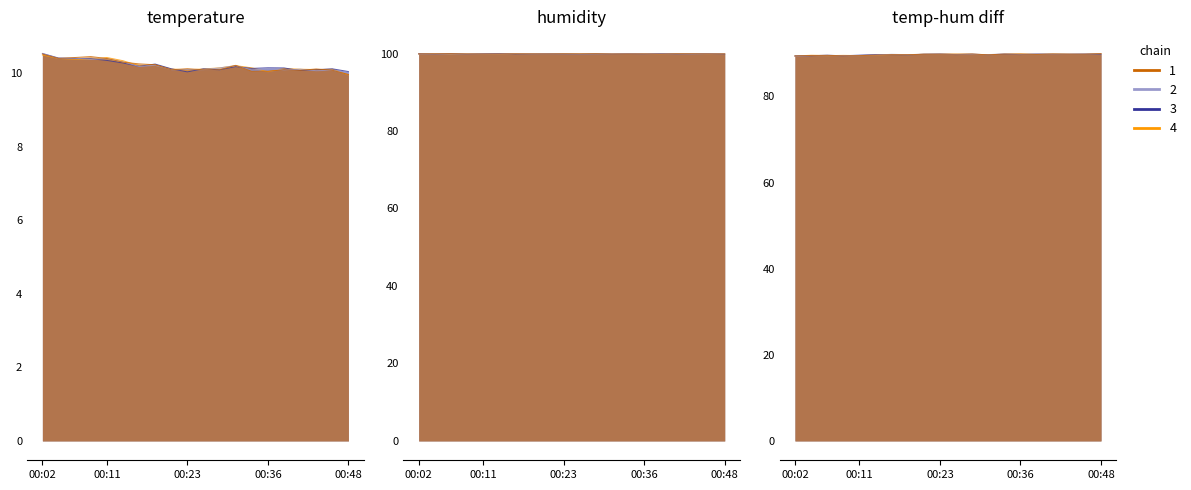

Does the chart have visible grid lines?

No